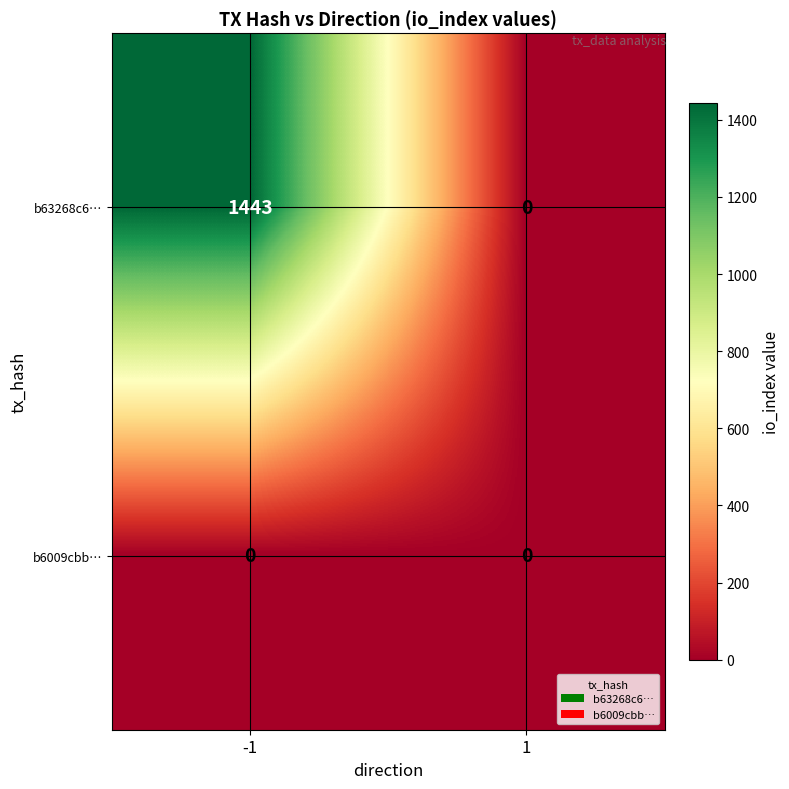

True or false: b6009cbb… has a value of 0 at -1.

True